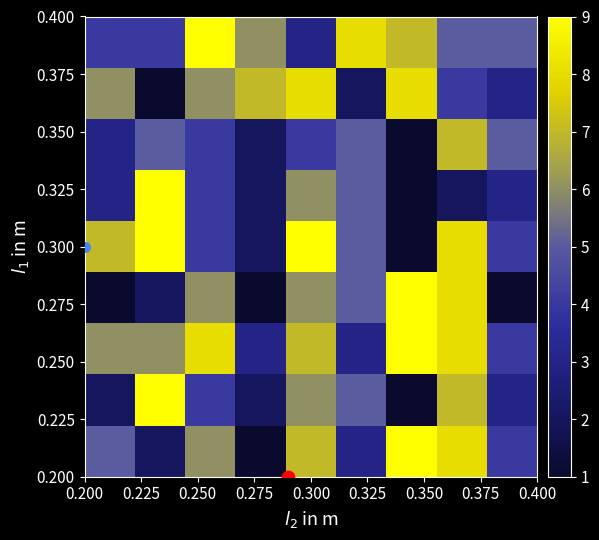

Count the number of data series in this chart.

9